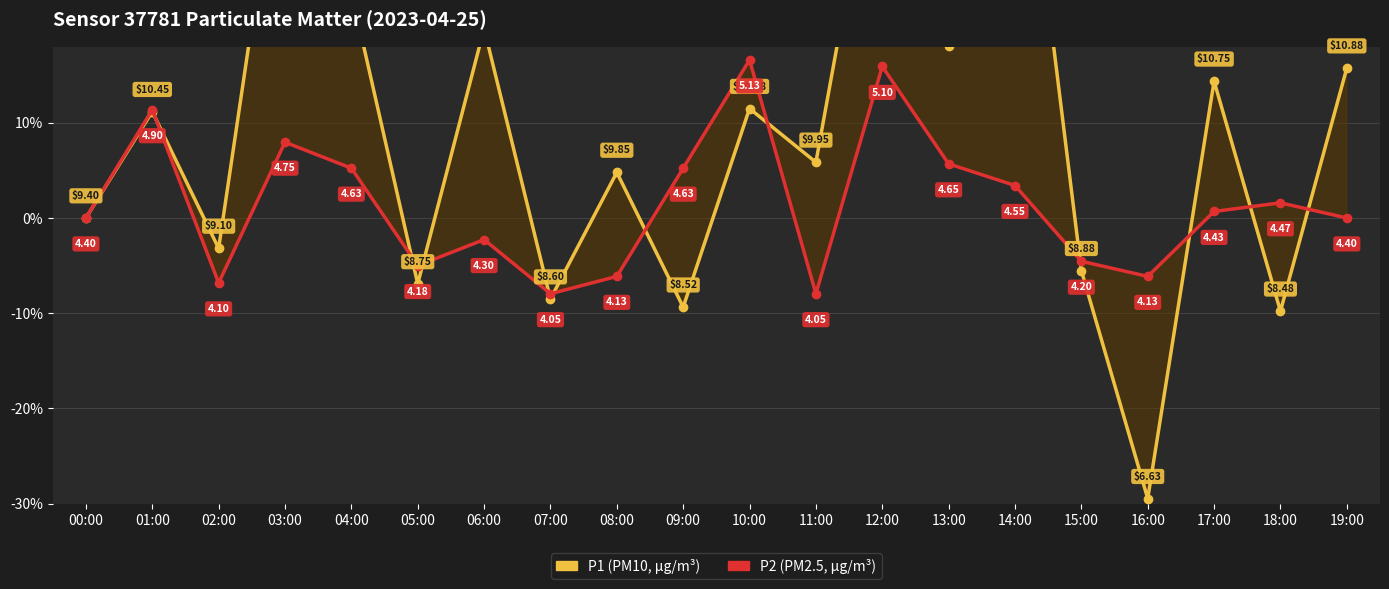

The P2 (PM2.5, µg/m³) series shows 15.9 at 12:00. True or false?

True